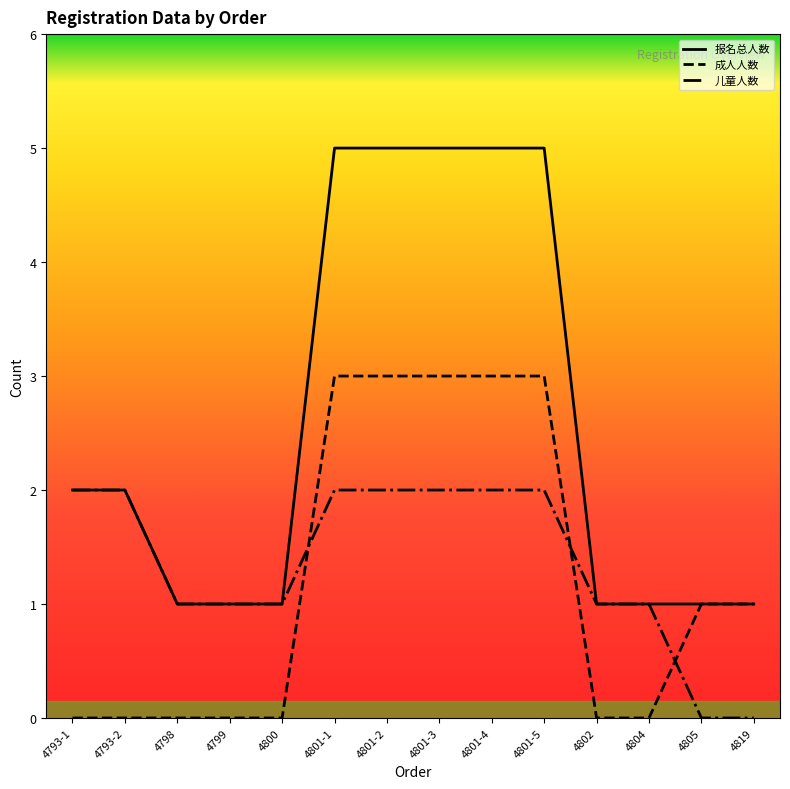

How many intersections are there between 成人人数 and 儿童人数?

3